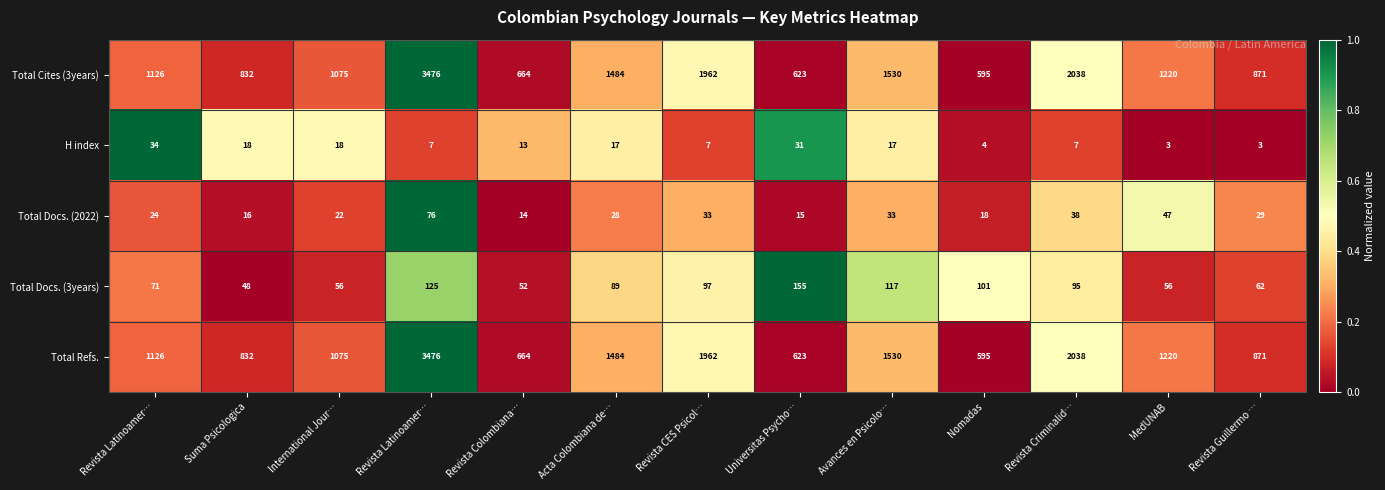

How many values in the Total Docs. (3years) series are below 89?

6